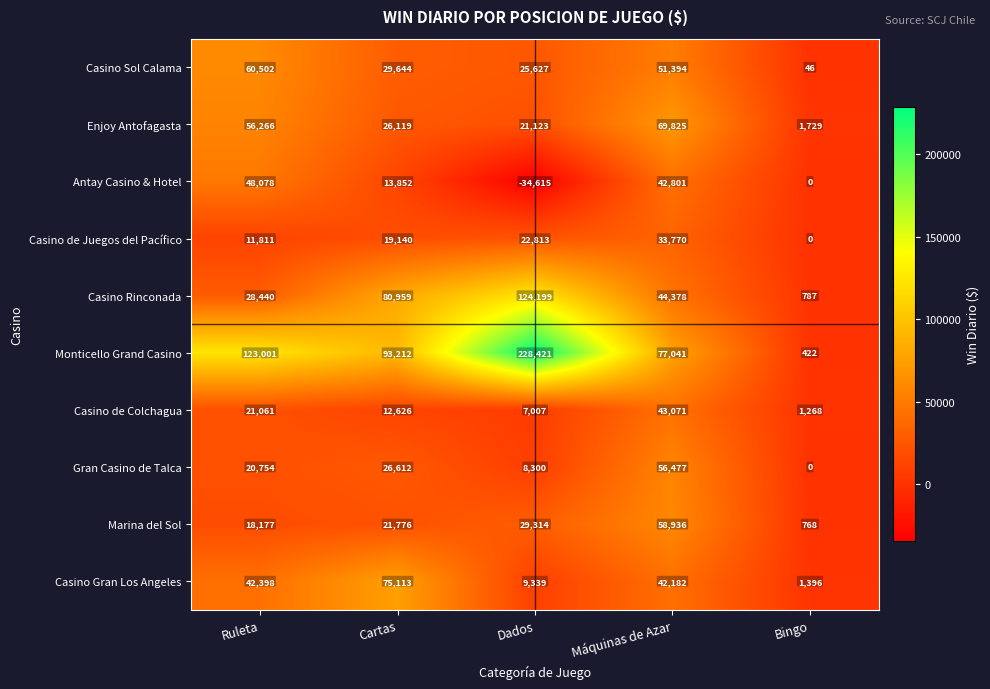

Which series has the widest spread of values?

Monticello Grand Casino